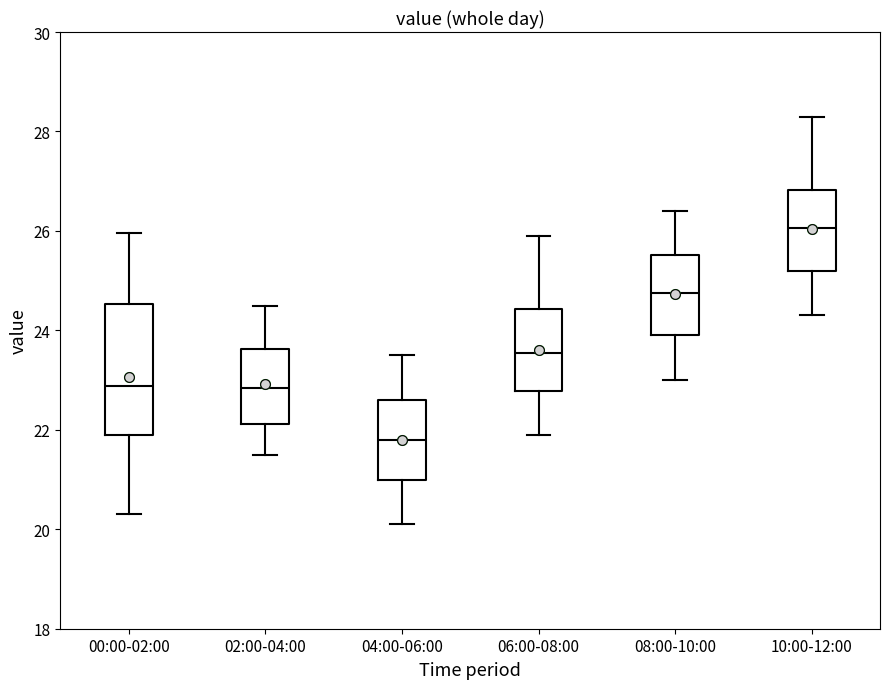

Which box's median line is the lowest?

04:00-06:00